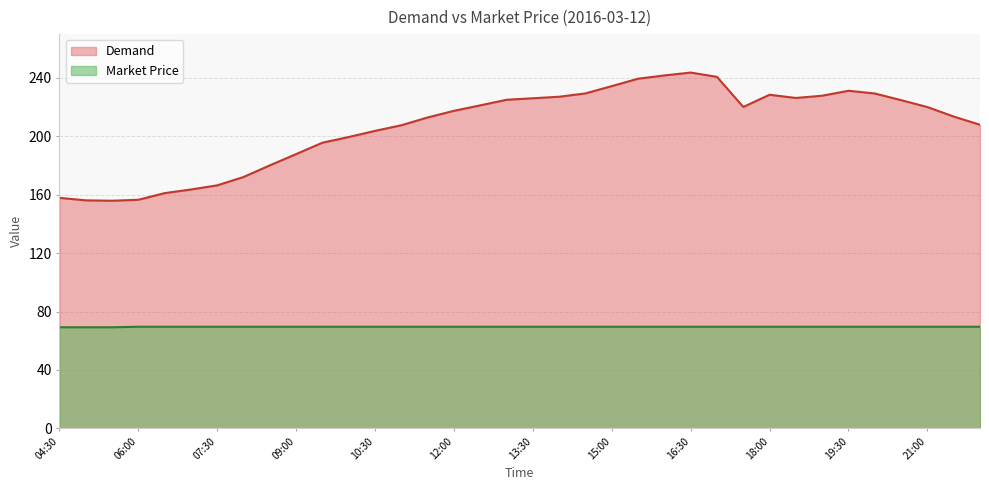

What is the greatest value displayed?

243.7